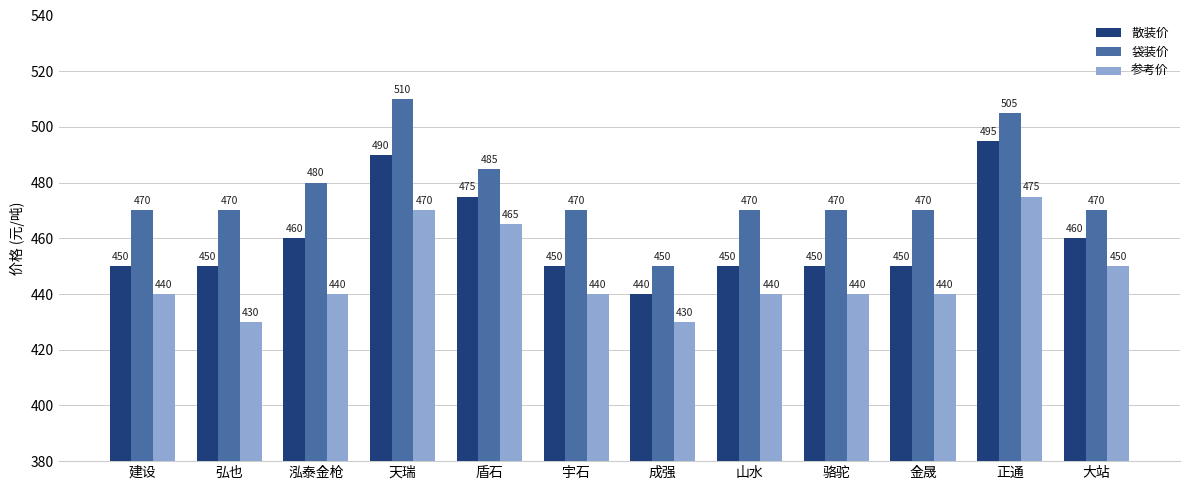

Count the number of categories in the chart.

12